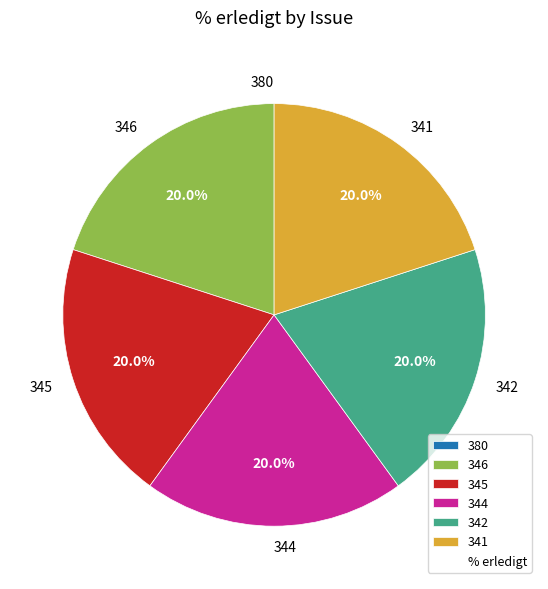

Is there a majority slice in this chart?

No